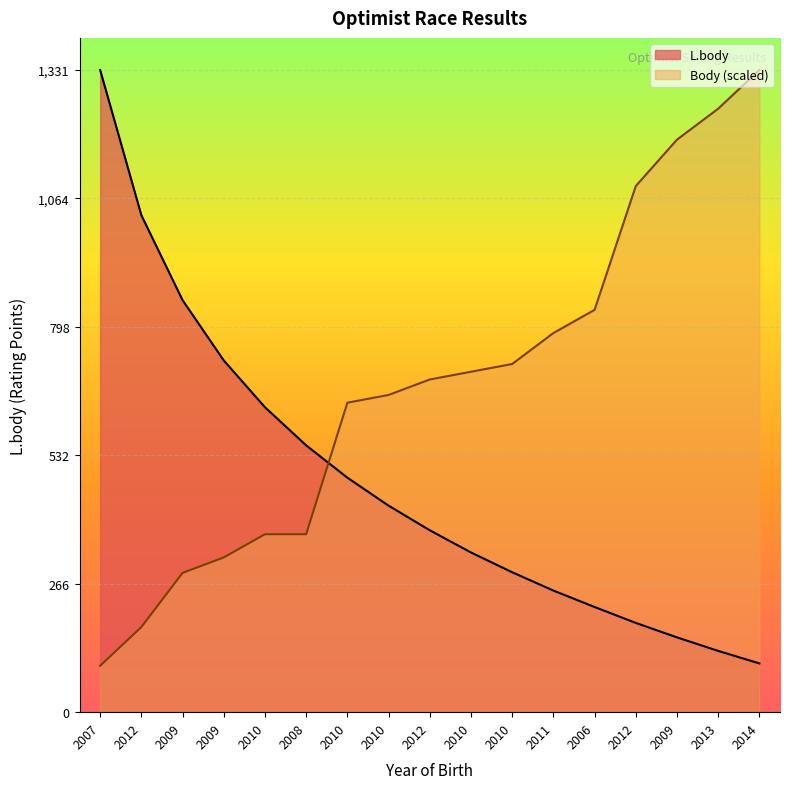

After their last crossing, which series has the higher values: L.body or Body?

Body